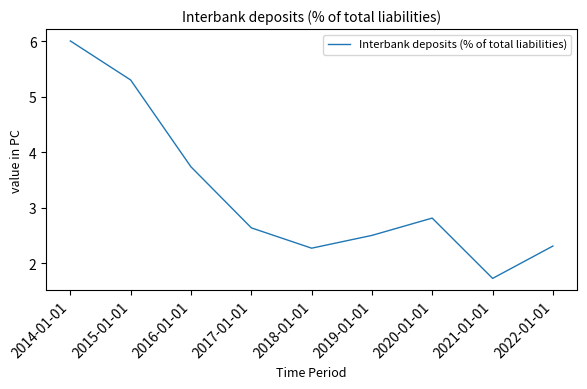

How many lines are shown in the chart?

1